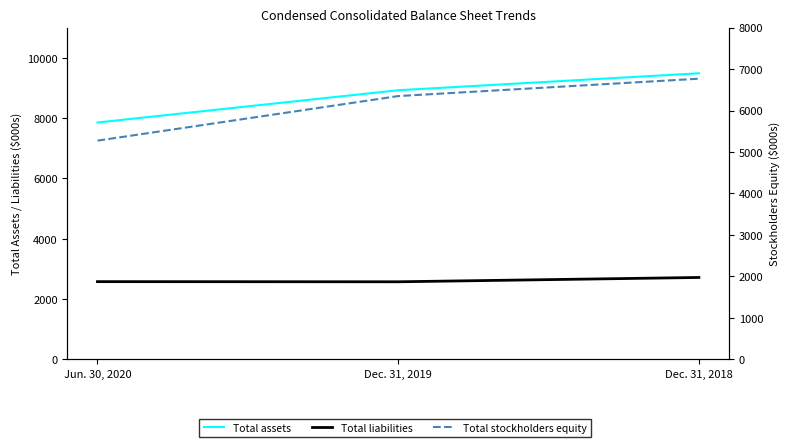

Reading left to right, transcribe all the data shown in this chart.

Total assets: 7853	8922	9484
Total liabilities: 2579	2574	2717
Total stockholders equity: 5274	6348	6767